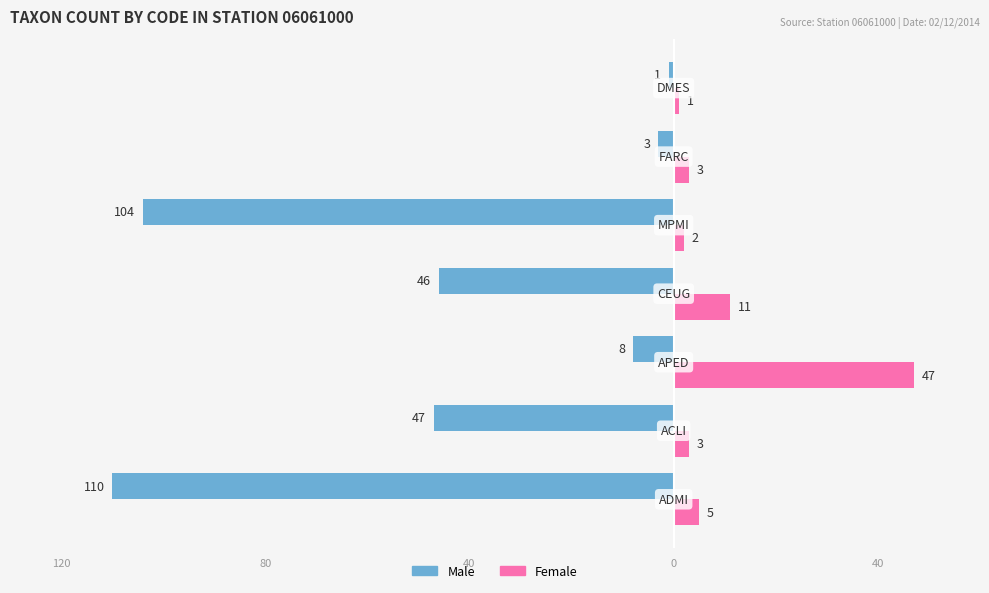

What are all the series names shown in the legend?

Male, Female